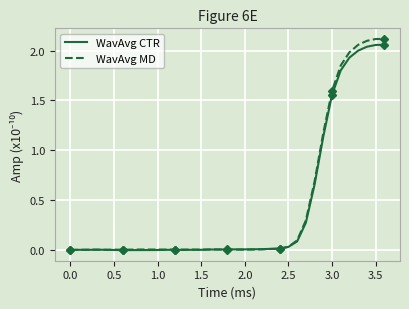

Between 1.5 and 25, which is larger?

25